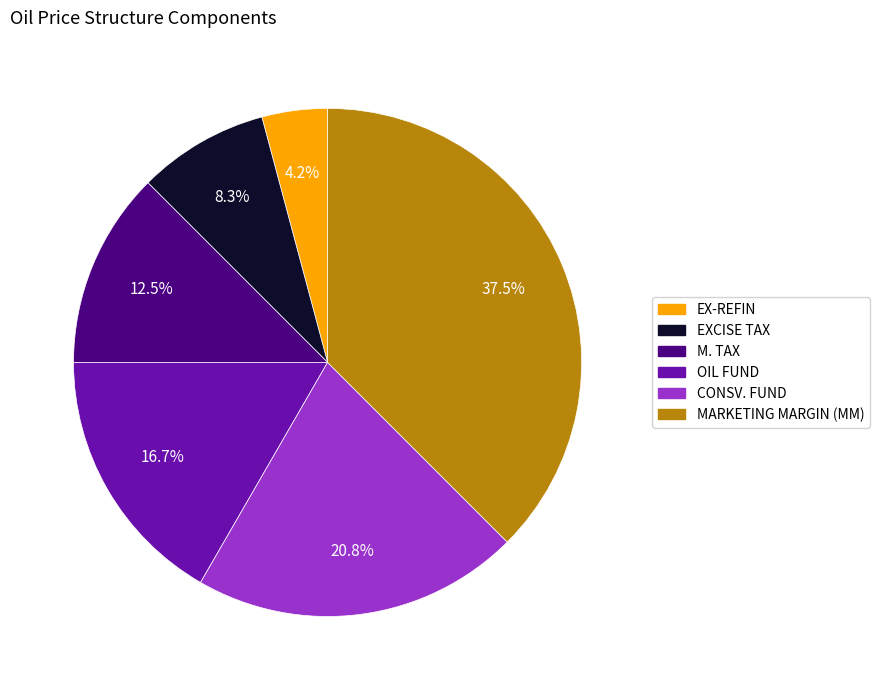

To the nearest percent, what percentage of the pie is OIL FUND?

17%